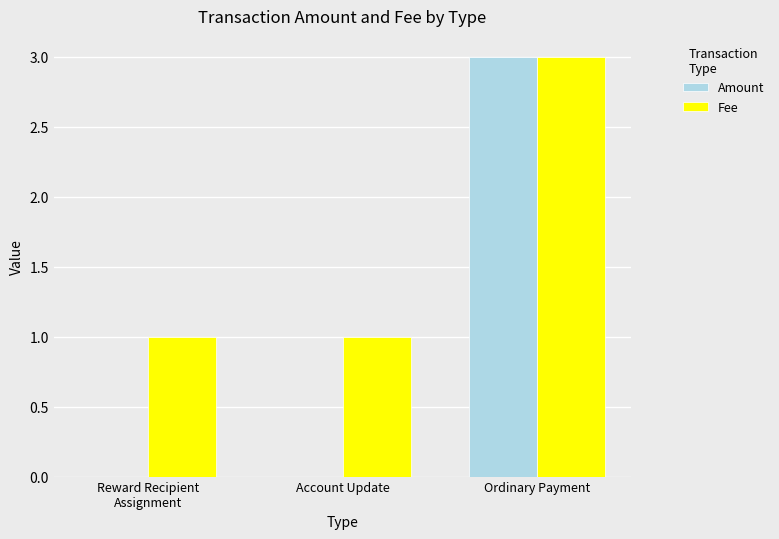

What is the total value across all series at Account Update?

1